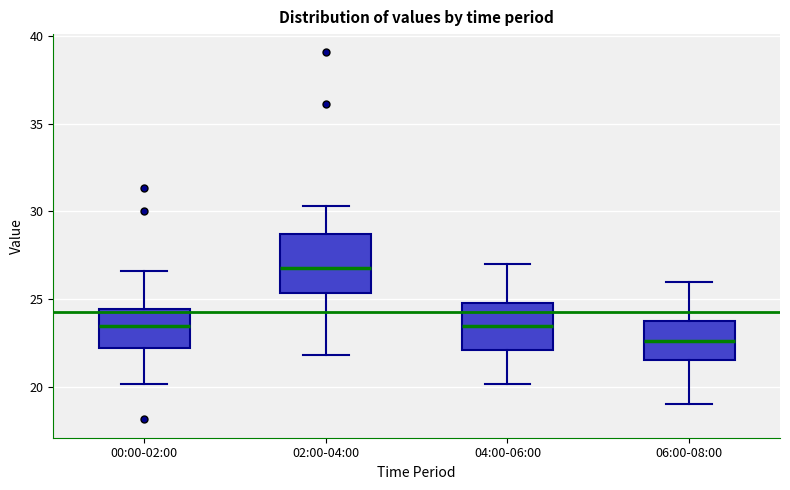

Reading left to right, transcribe this box plot: for each box, give where its median line is, the range the box spans, and where its two whiskers end, as read against the y-axis. The values are not printed on the chart, so give them approximately, as read against the axis.

00:00-02:00: median 23.5, box 22.0 to 24.5, whiskers 20.0 to 26.5
02:00-04:00: median 27.0, box 25.5 to 28.5, whiskers 22.0 to 30.5
04:00-06:00: median 23.5, box 22.0 to 25.0, whiskers 20.0 to 27.0
06:00-08:00: median 22.5, box 21.5 to 24.0, whiskers 19.0 to 26.0